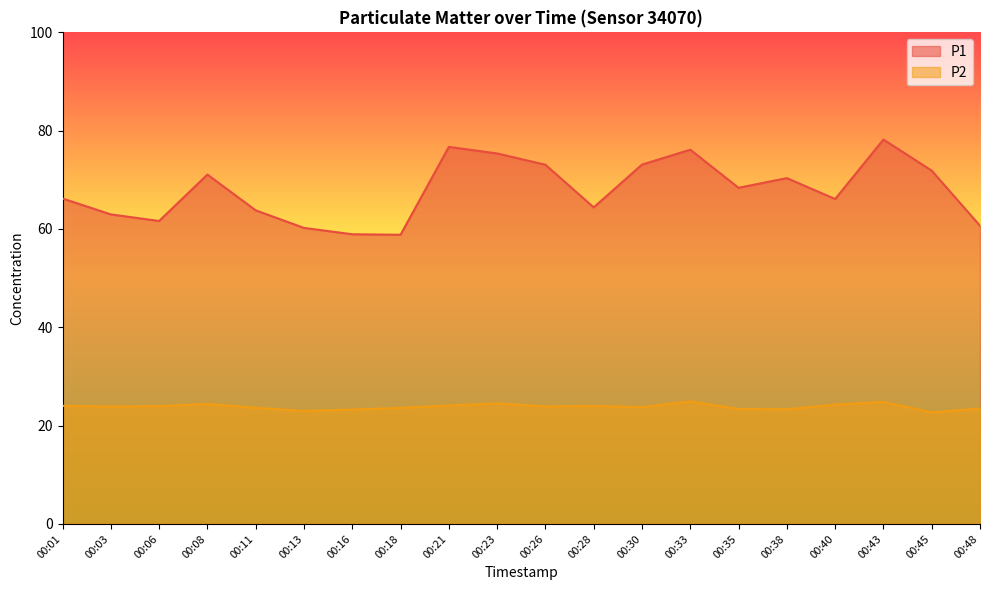

Where is P1 nearest to the value 68?

00:35